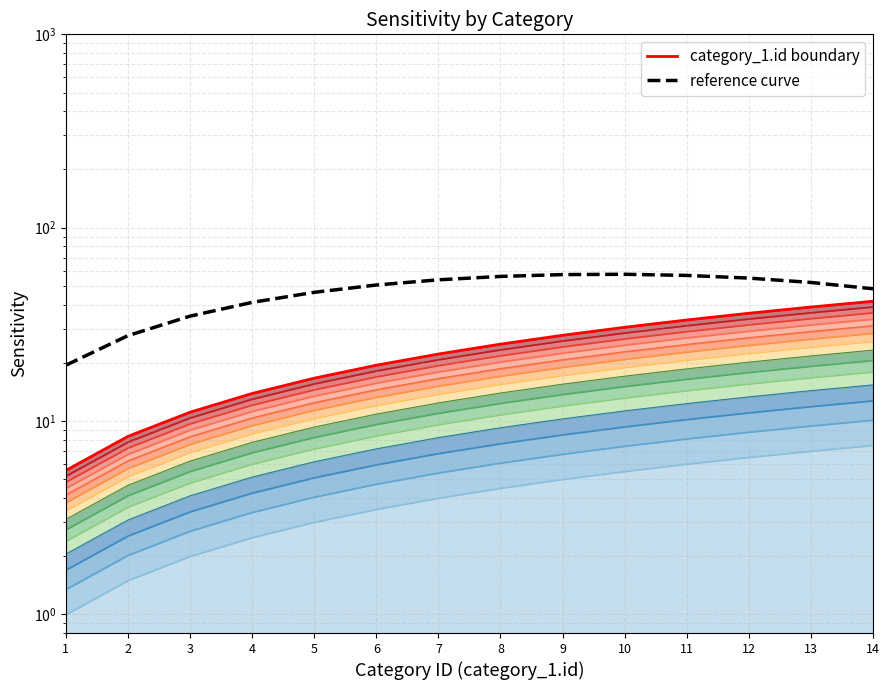

What are all the series names shown in the legend?

category_1.id boundary, reference curve